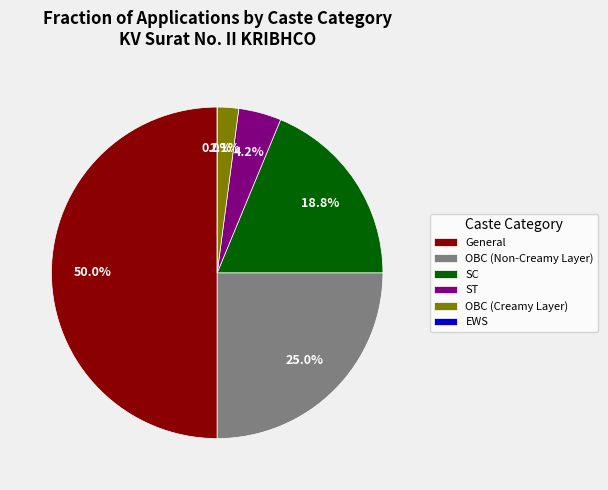

Is OBC (Non-Creamy Layer) the majority of the pie?

No